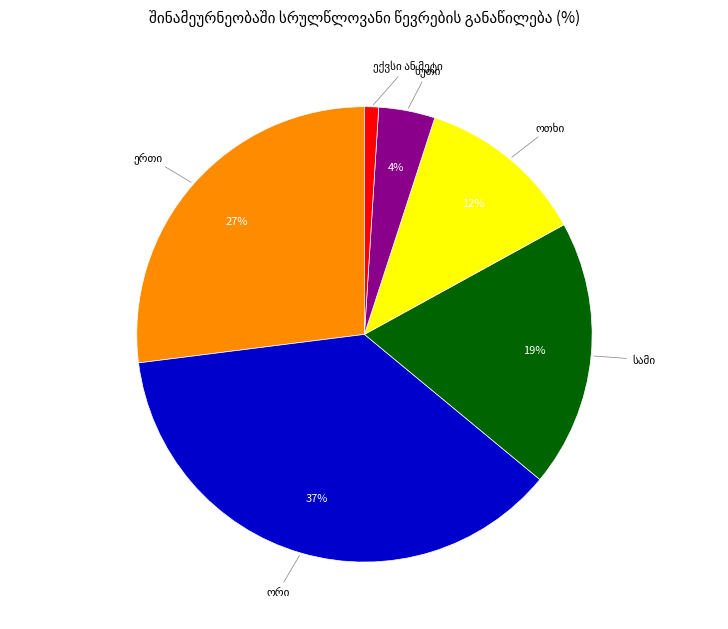

Count the number of slices in the pie.

6